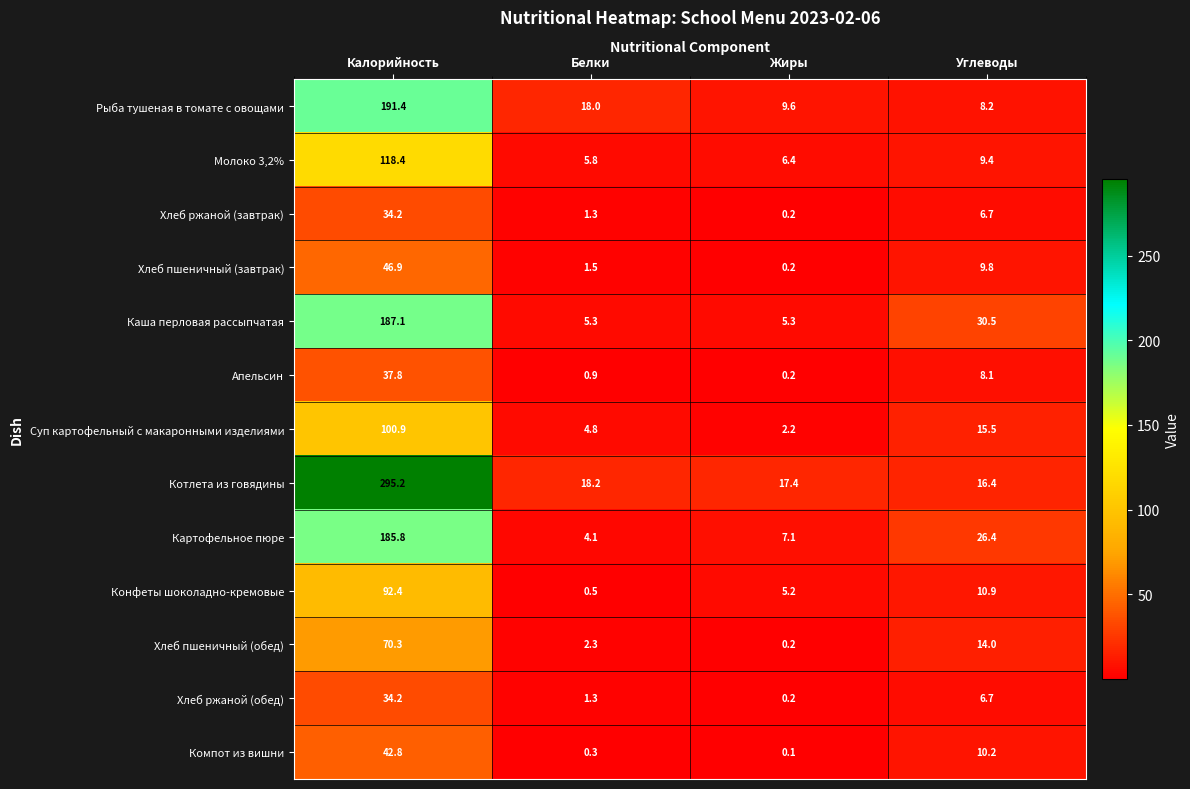

At how many categories does at least one series exceed 122?

1